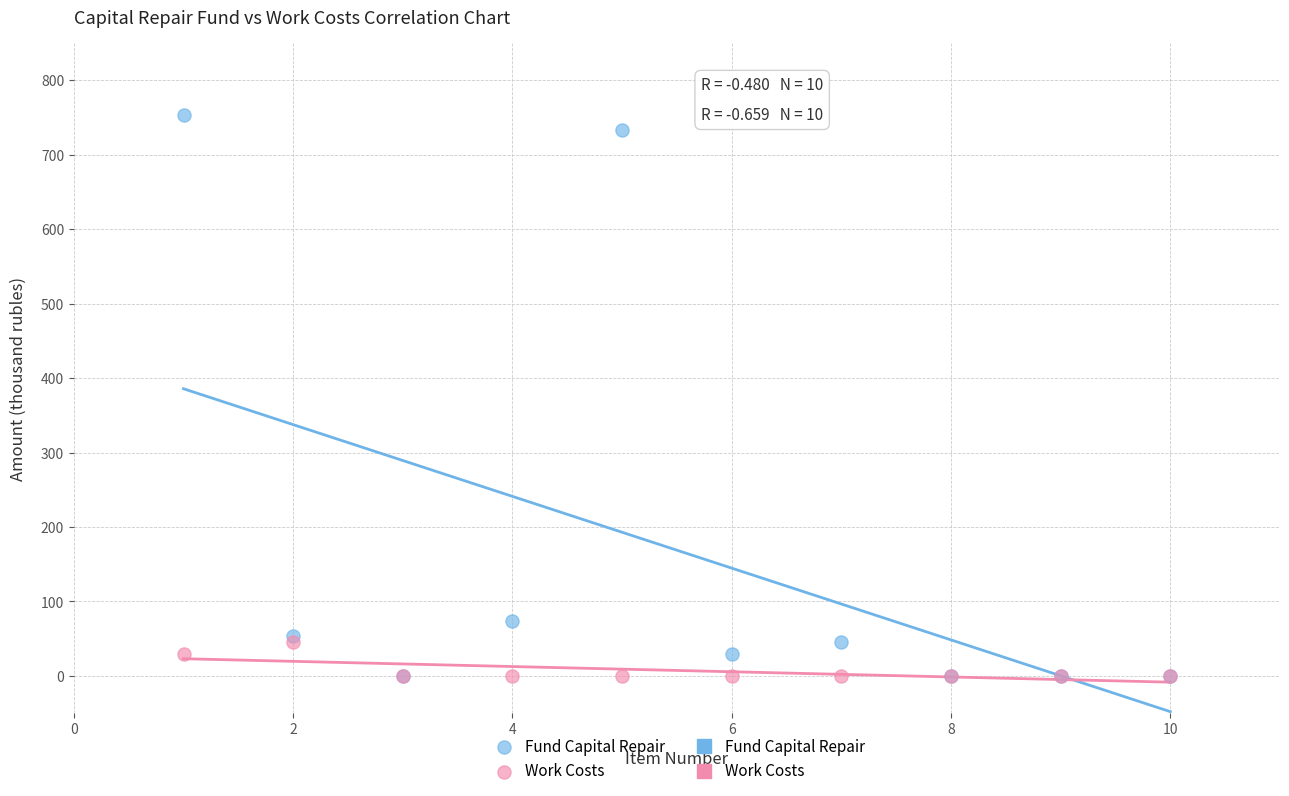

Across all series, what Y value is closest to 376?

74.1